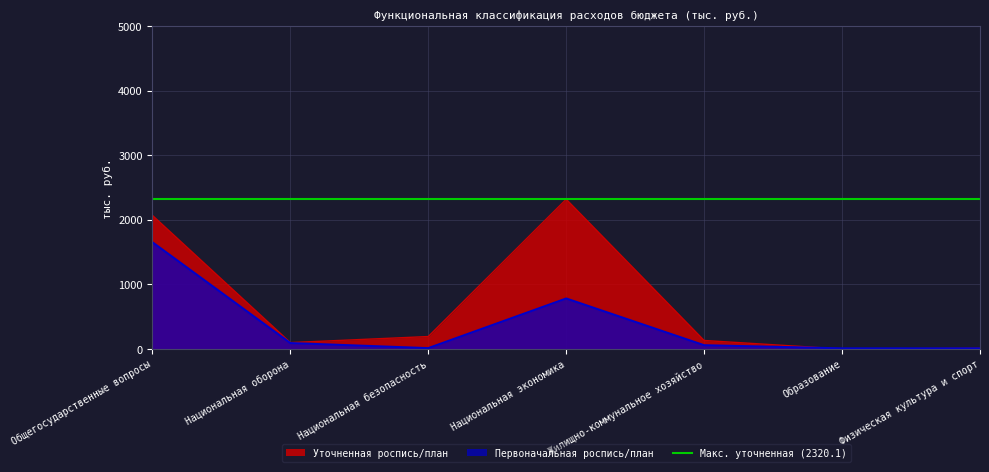

What is the value of the Первоначальная роспись/план point at the 3rd from the left?

13.1